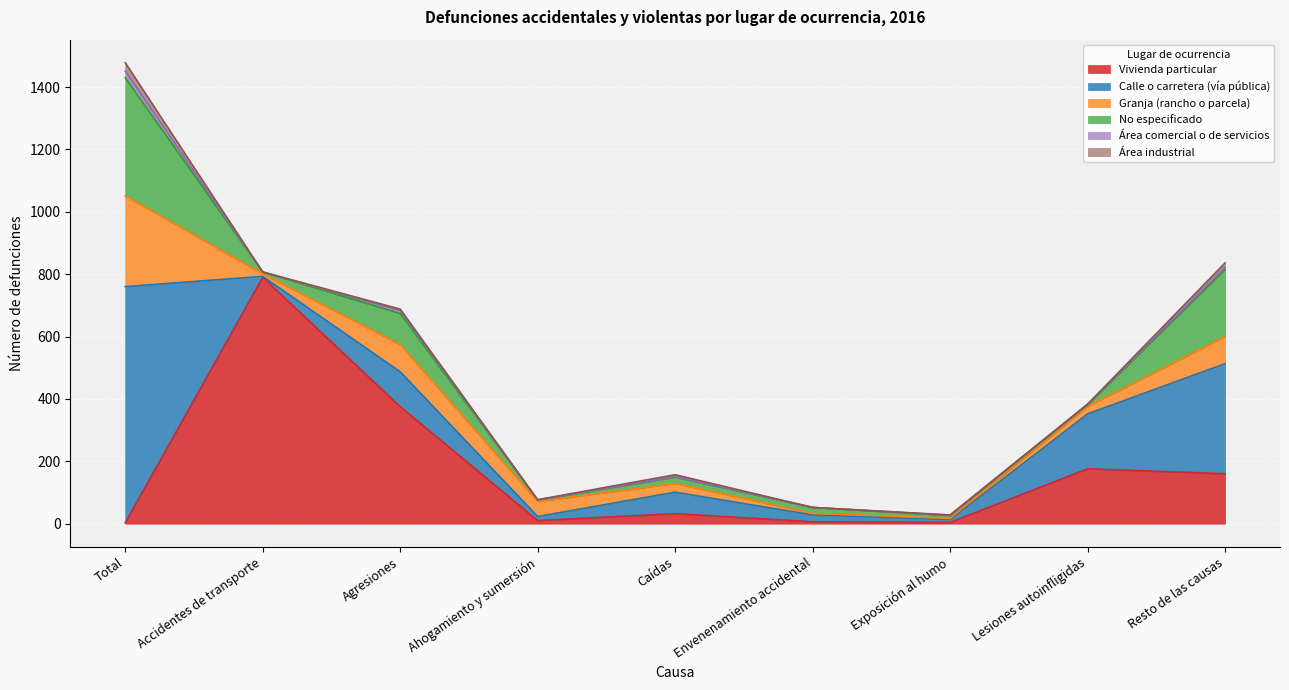

Rank the categories by Área comercial o de servicios value from highest to lowest.

Total, Agresiones, Resto de las causas, Caídas, Lesiones autoinfligidas, Exposición al humo, Accidentes de transporte, Ahogamiento y sumersión, Envenenamiento accidental